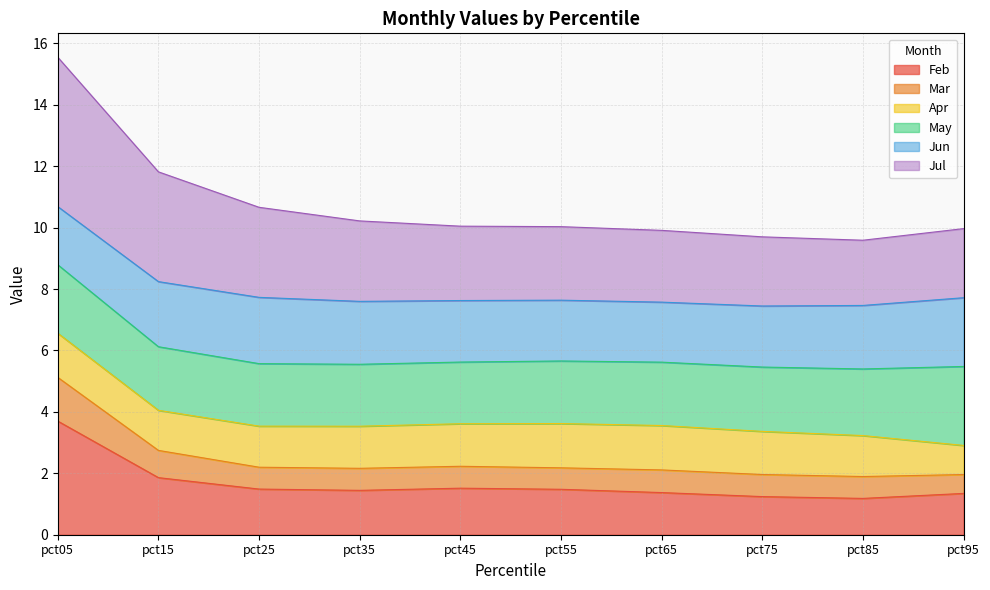

What value does the Feb series have at pct15?

1.9